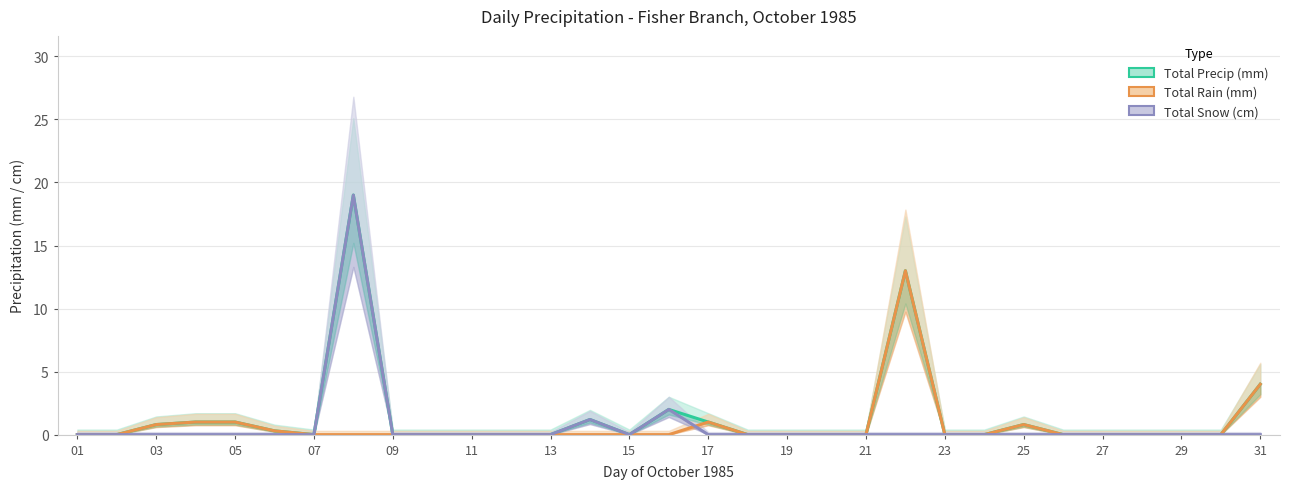

What is the maximum value shown in the chart?

19.0